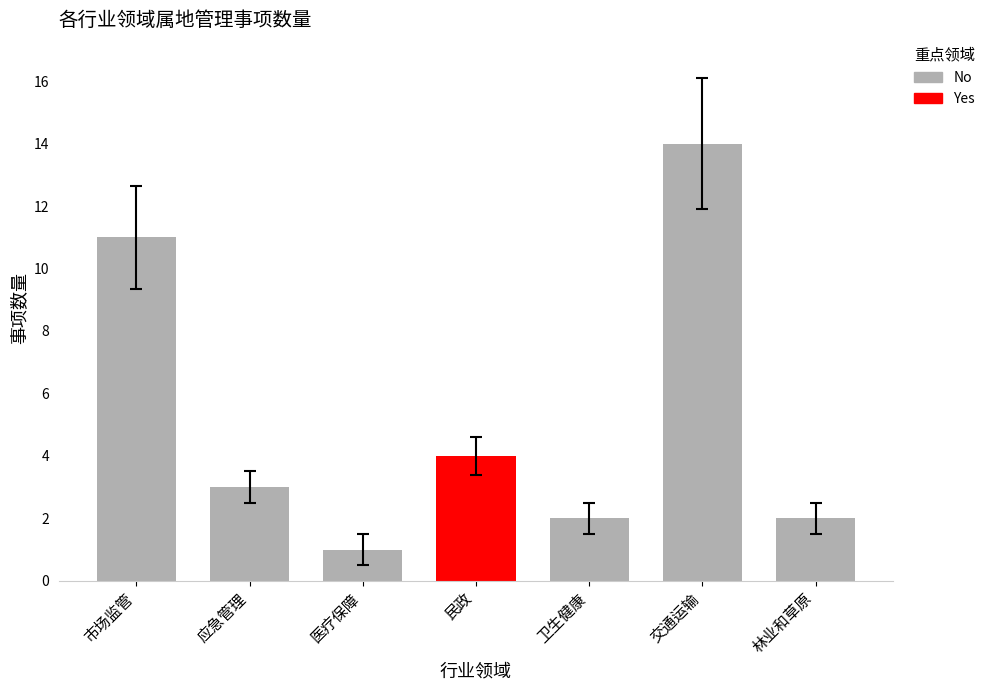

What is the label of the 6th bar from the left?

林业和草原